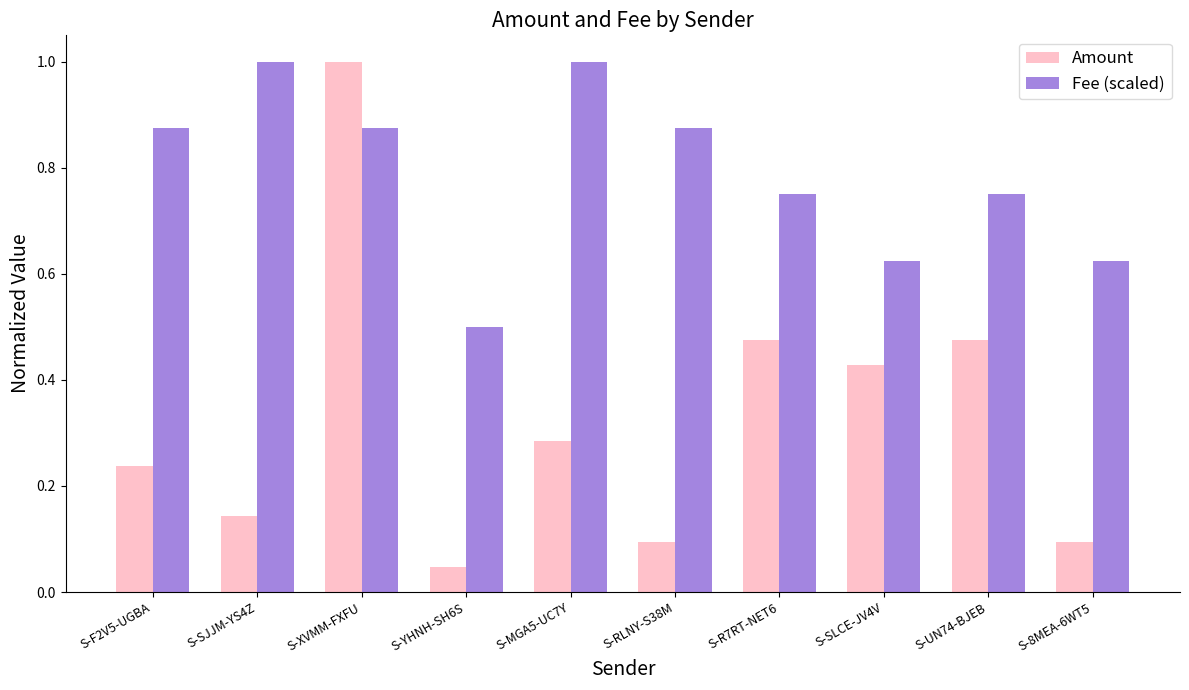

At which category is the sum across all series the highest?

S-XVMM-FXFU